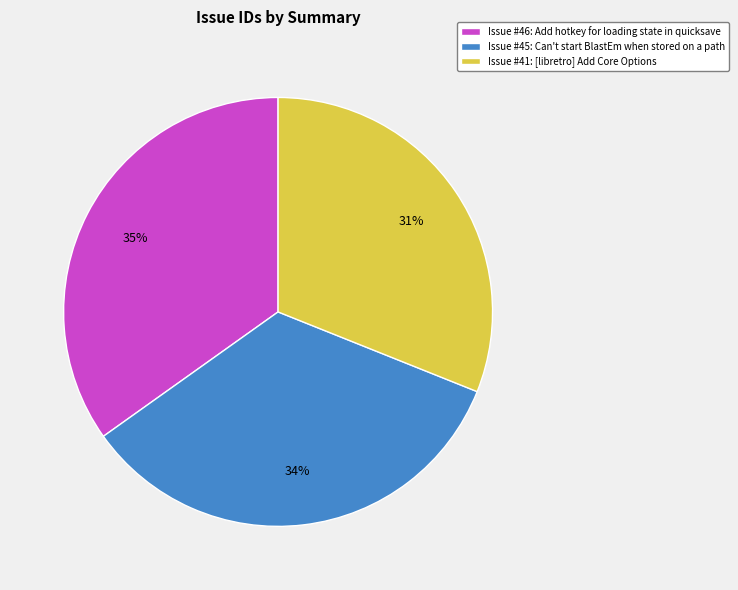

Count the number of slices in the pie.

3